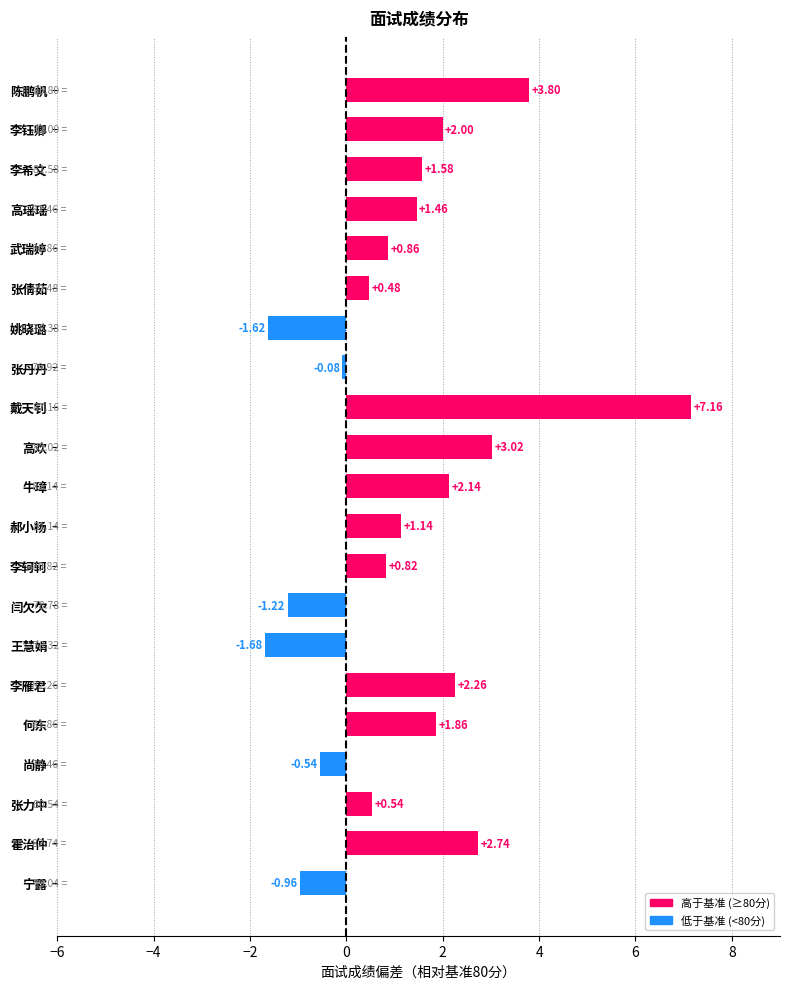

Rank the categories by value from highest to lowest.

戴天钊, 陈鹏帆, 高欢, 霍治仲, 李雁君, 牛璋, 李钰卿, 何东, 李希文, 高瑶瑶, 郝小杨, 武瑞婷, 李轲轲, 张力中, 张倩茹, 张丹丹, 尚静, 宁露, 闫欠欠, 姚晓璐, 王慧娟